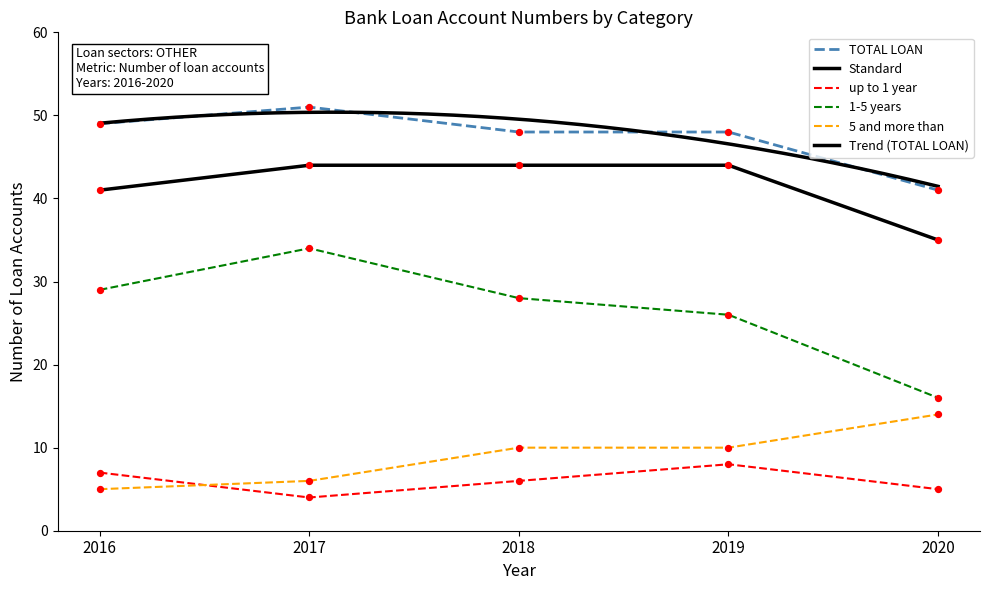

Which series reaches the maximum Y coordinate?

TOTAL LOAN